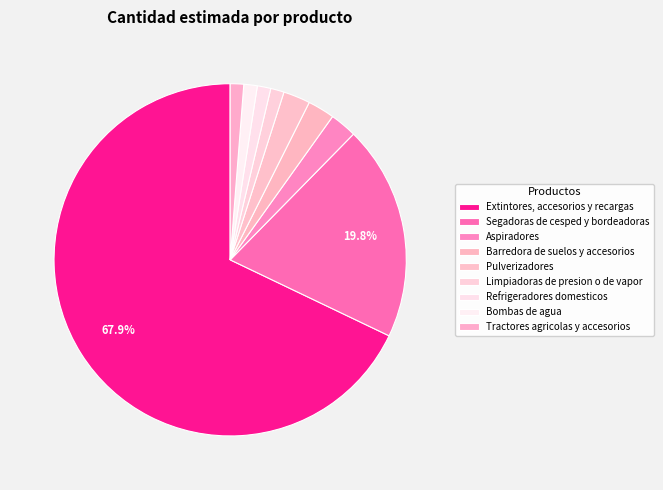

How many slices are in this pie chart?

9